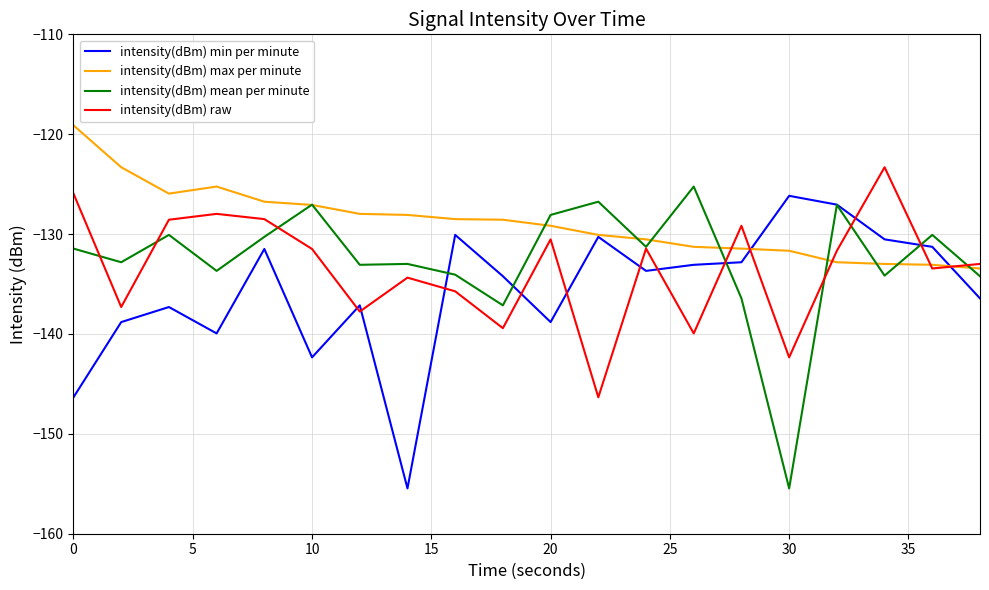

What is the minimum value for intensity(dBm) max per minute?

-133.4